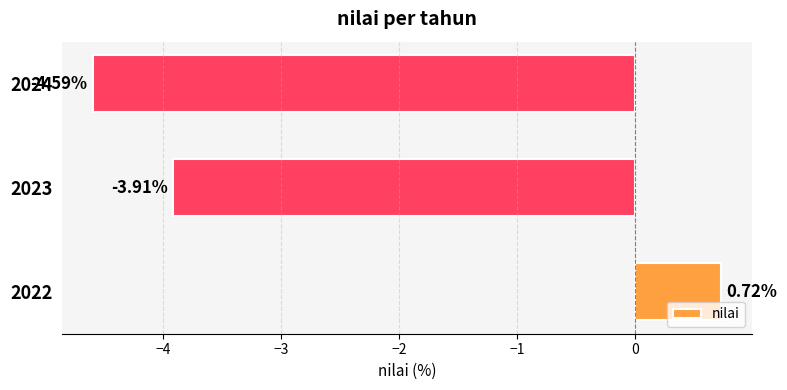

Rank the categories by value from highest to lowest.

2022, 2023, 2024